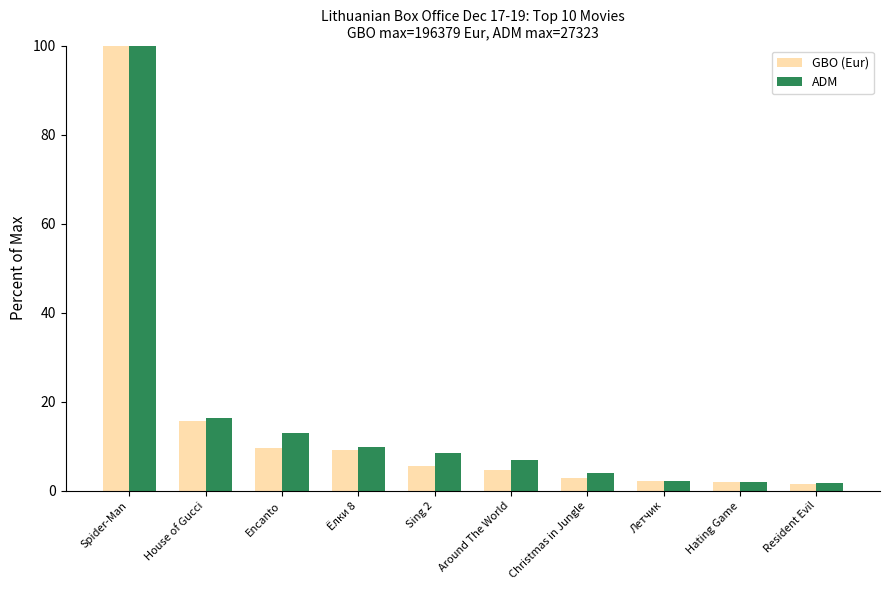

Count the number of categories in the chart.

10